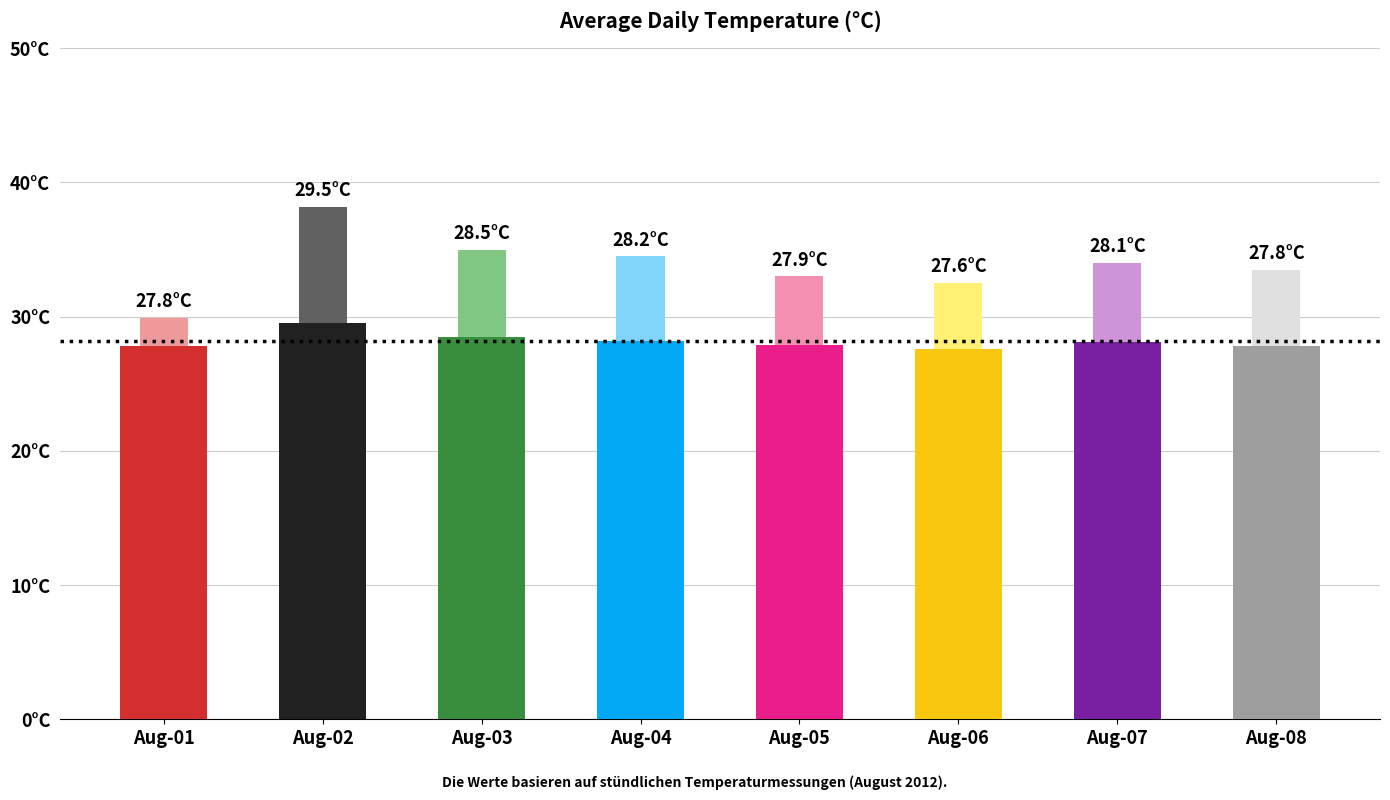

At which category does the chart reach its peak across all series?

Aug-02